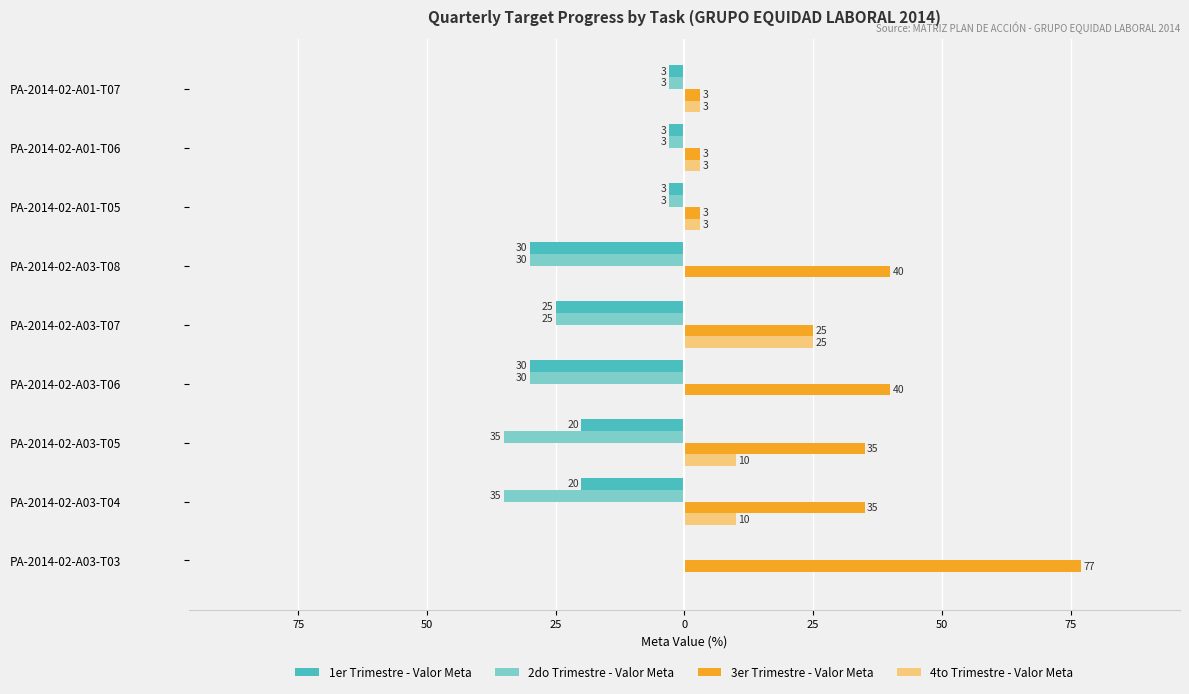

What are all the series names shown in the legend?

1er Trimestre - Valor Meta, 2do Trimestre - Valor Meta, 3er Trimestre - Valor Meta, 4to Trimestre - Valor Meta